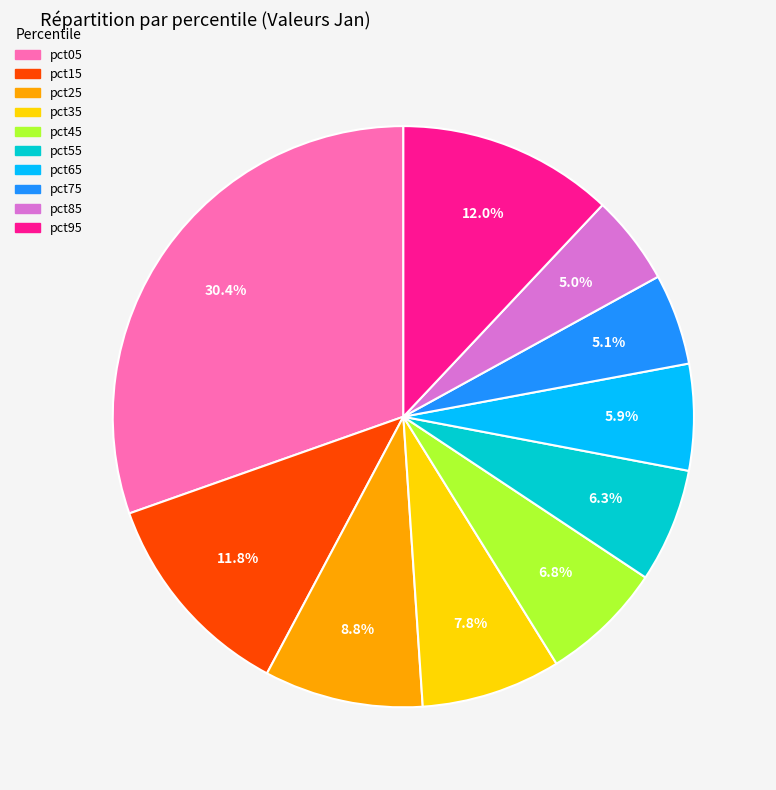

To the nearest percent, what is the combined percentage of pct15 and pct75?

17%